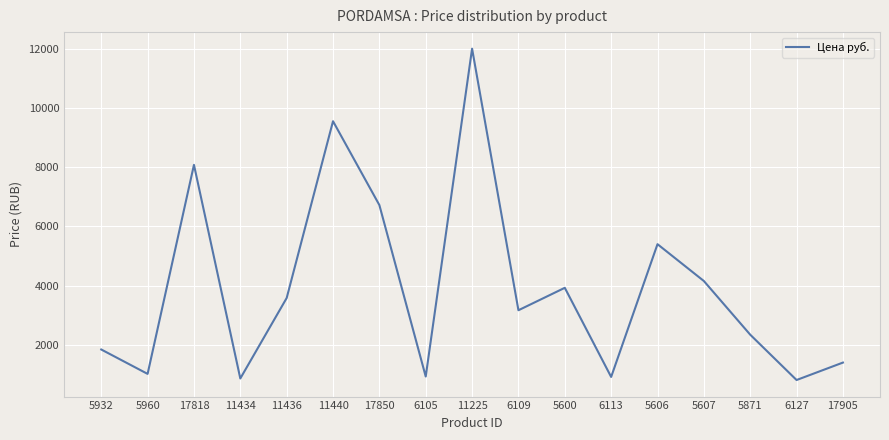

What is the difference between the maximum and minimum values?

11194